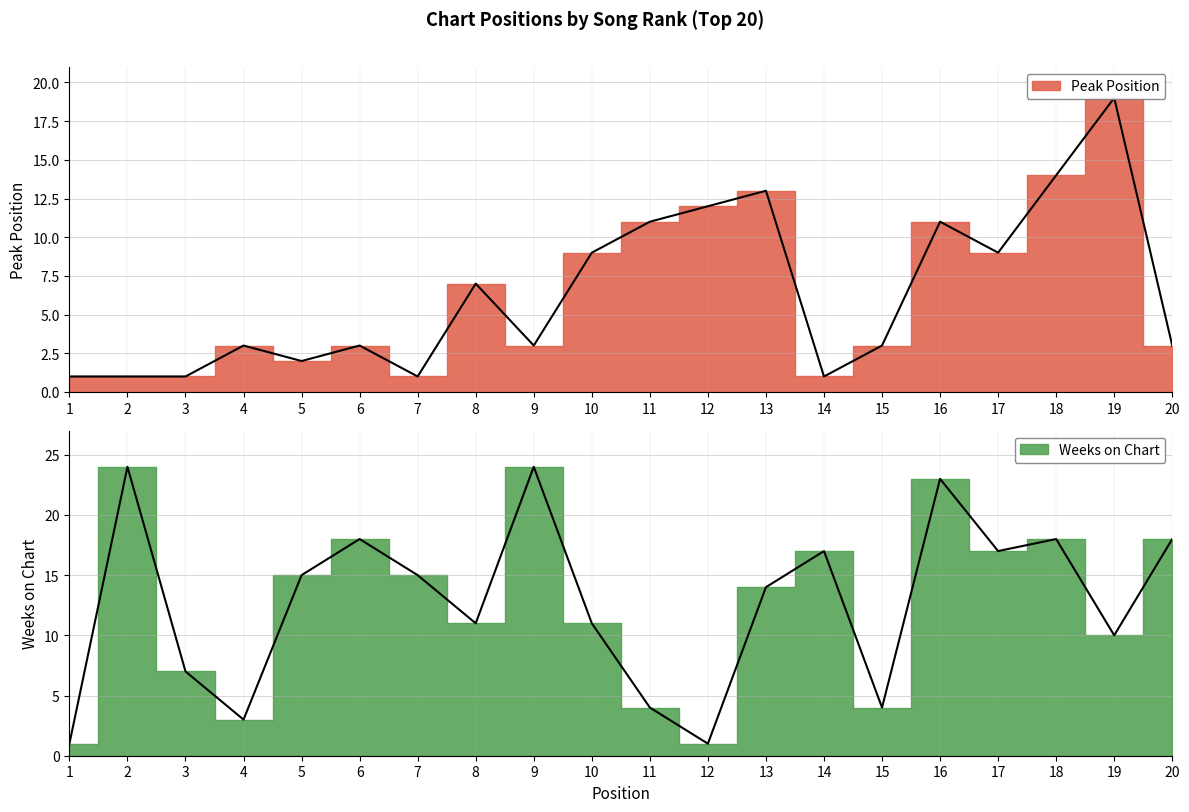

What is the difference between the Peak Position values at 14 and 11?

10